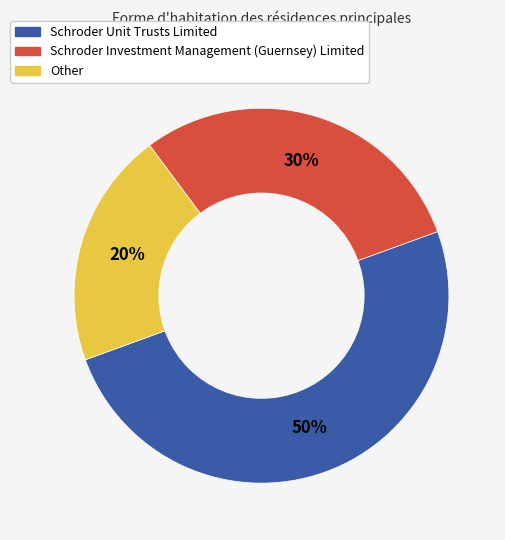

Between Schroder Unit Trusts Limited and Other, which is larger?

Schroder Unit Trusts Limited